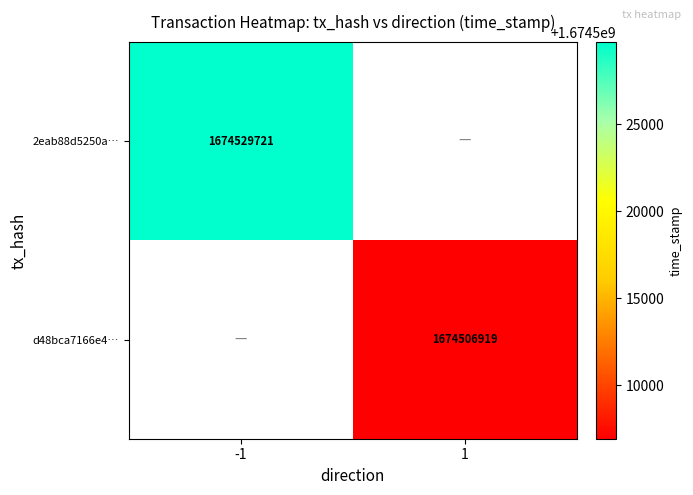

At which category is the sum across all series the highest?

-1